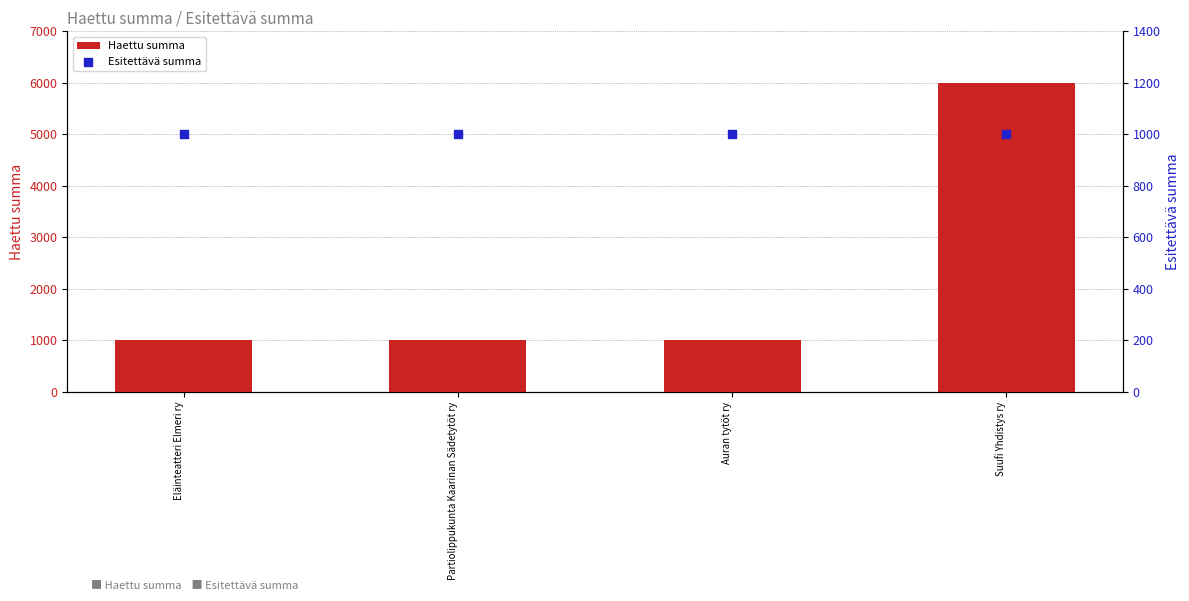

Which series reaches the maximum Y coordinate?

Haettu summa